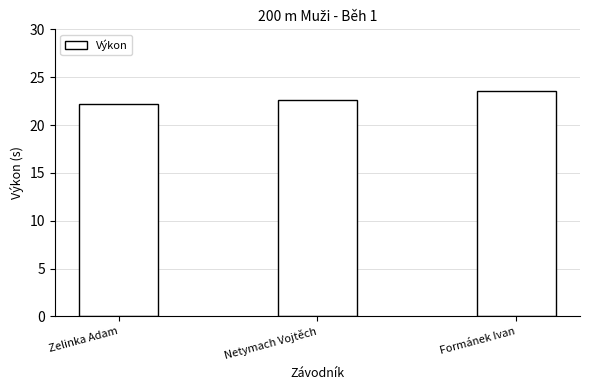

What is the sum of all values?

68.3